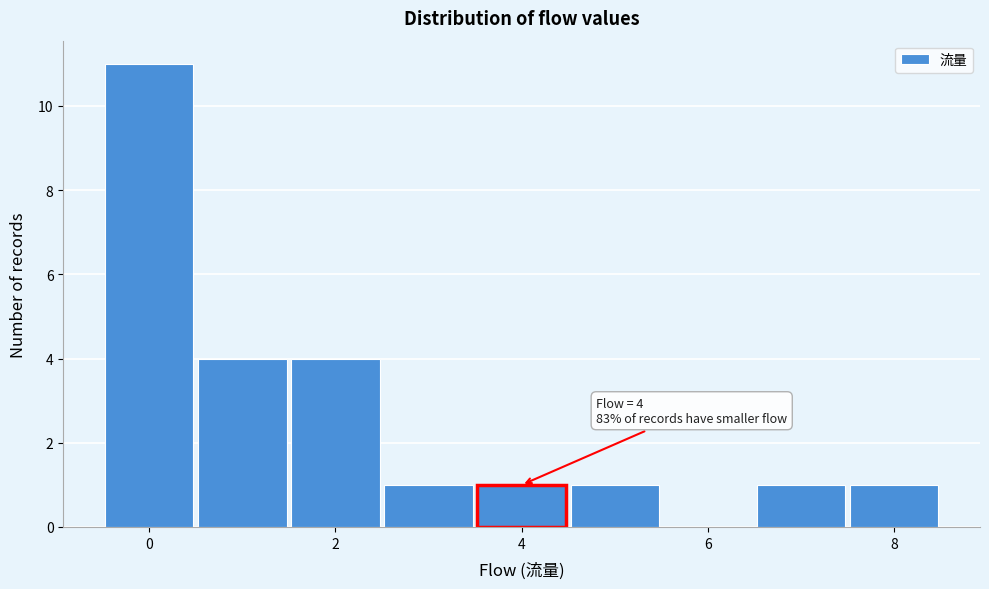

Which range on the x-axis has the tallest bar?

-0.5 to 0.5